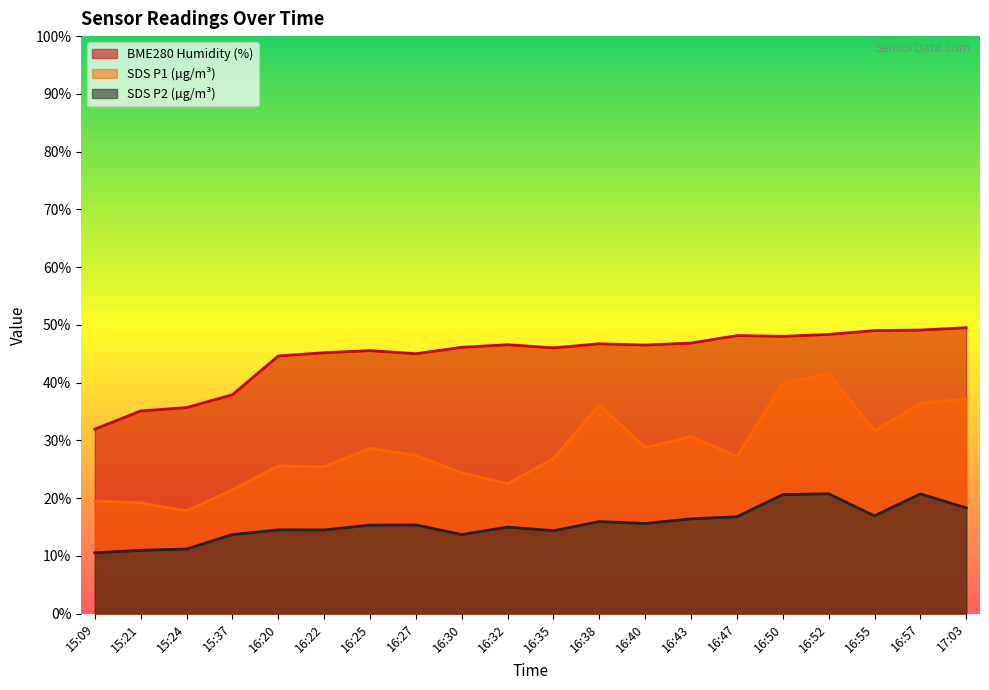

Between 15:24 and 16:57, which series saw the biggest shift?

SDS P1 (µg/m³)